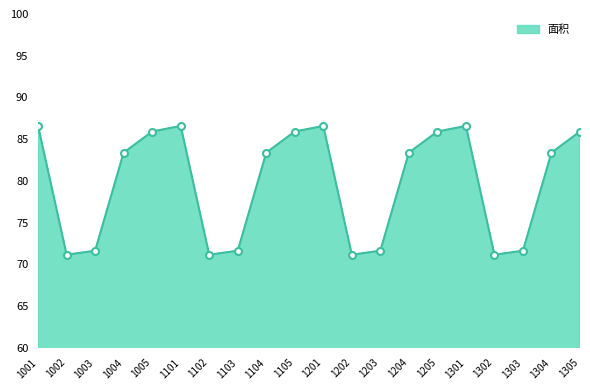

Count the number of categories in the chart.

20